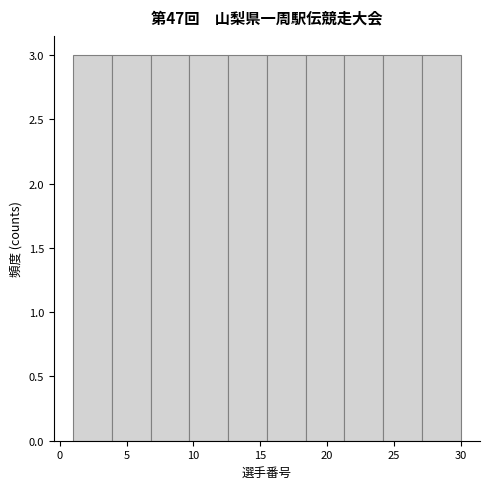

Reading left to right, transcribe this chart: for each bar, give the range it covers on the x-axis and its height. Neither the bar edges nor the heights are printed on the chart, so give them approximately, as read against the axes.

1.0 to 3.9: 3
3.9 to 6.8: 3
6.8 to 9.7: 3
9.7 to 12.6: 3
12.6 to 15.5: 3
15.5 to 18.4: 3
18.4 to 21.3: 3
21.3 to 24.2: 3
24.2 to 27.1: 3
27.1 to 30.0: 3